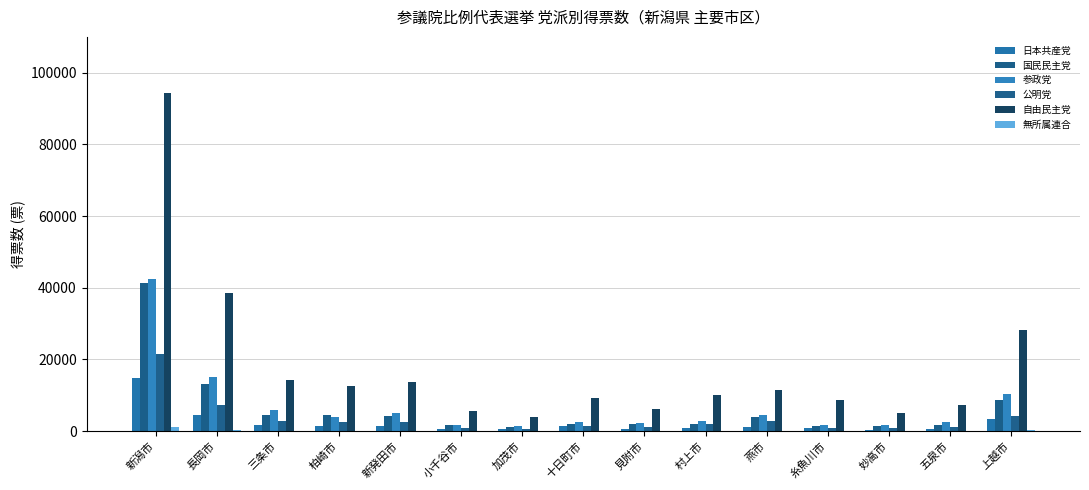

Does the chart contain stacked bars?

No